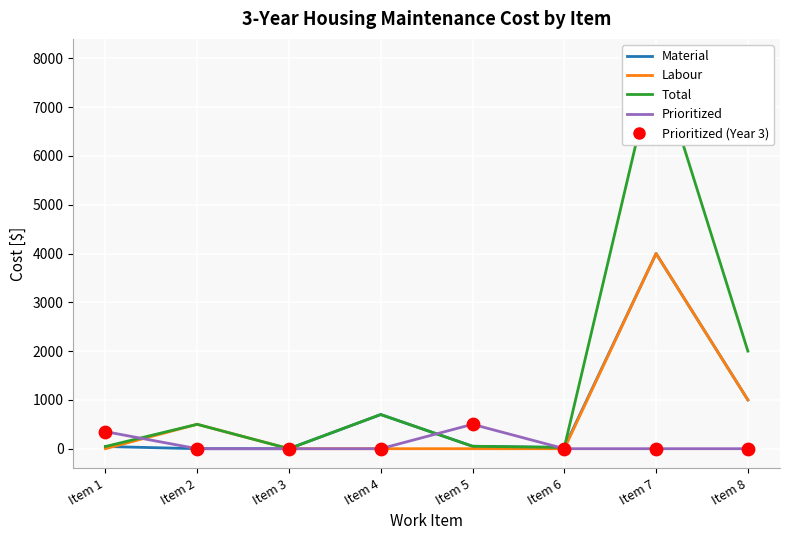

At which category is the sum across all series the highest?

Item 7